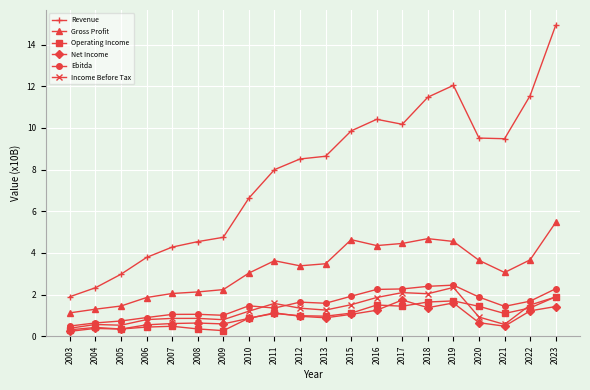

True or false: Gross Profit and Net Income cross at least once.

False